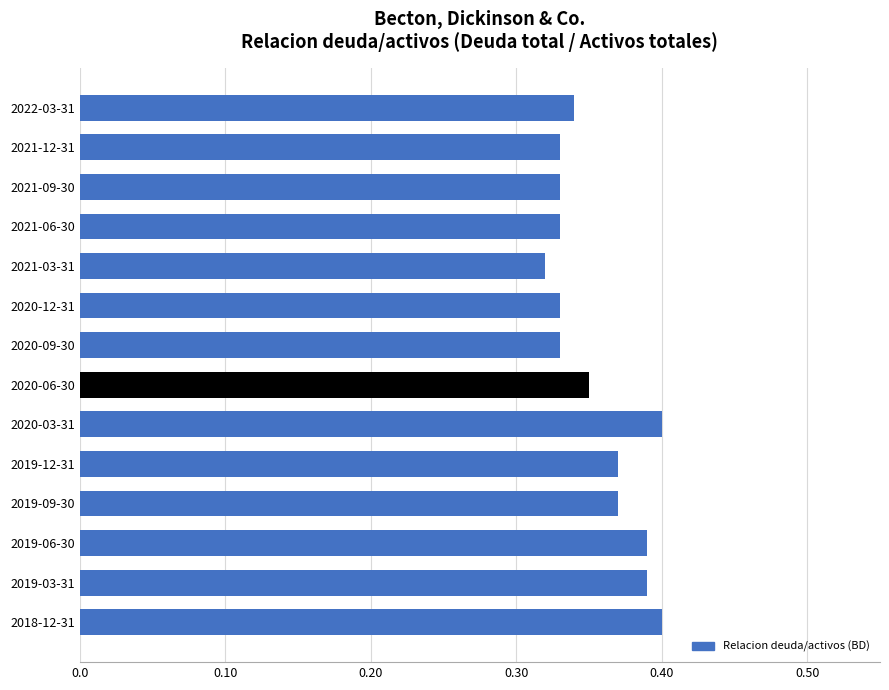

The value at 2018-12-31 is 0.4. True or false?

True